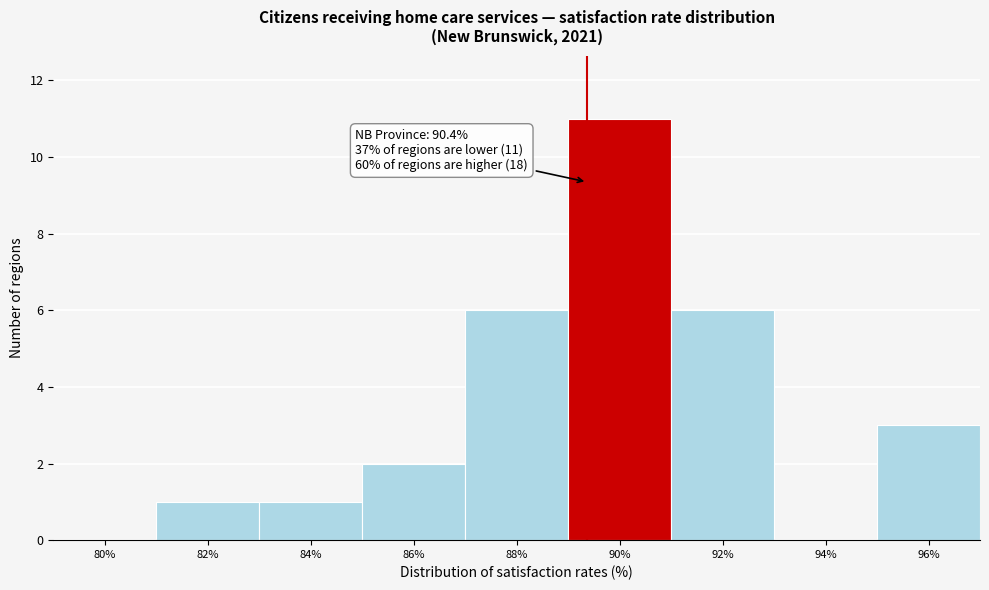

Reading right to left, transcribe all the data shown in this chart.

96%=3	94%=0	92%=6	90%=11	88%=6	86%=2	84%=1	82%=1	80%=0